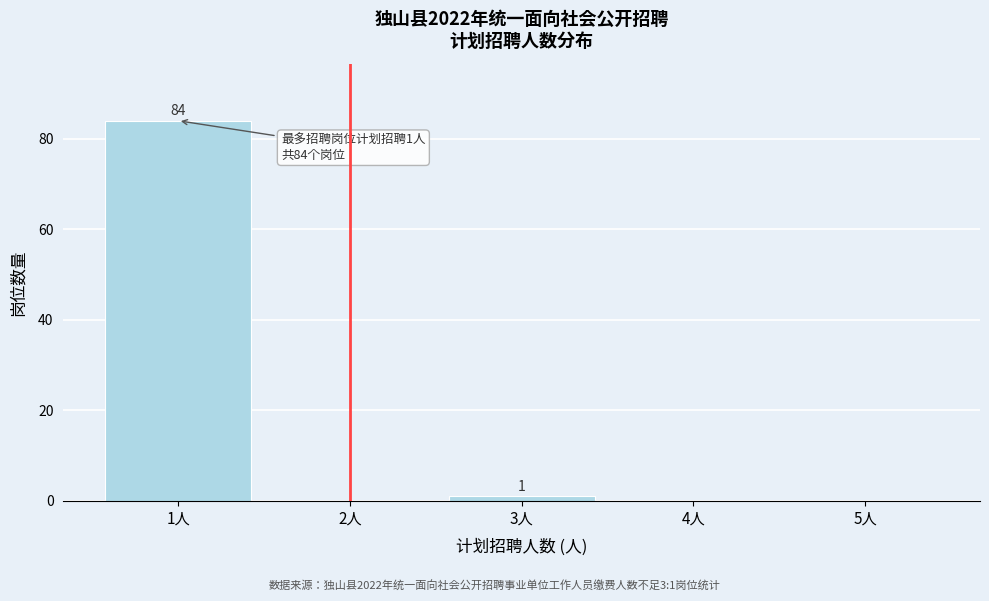

Reading left to right, what are all the values shown in this chart?

1人=84	2人=0	3人=1	4人=0	5人=0